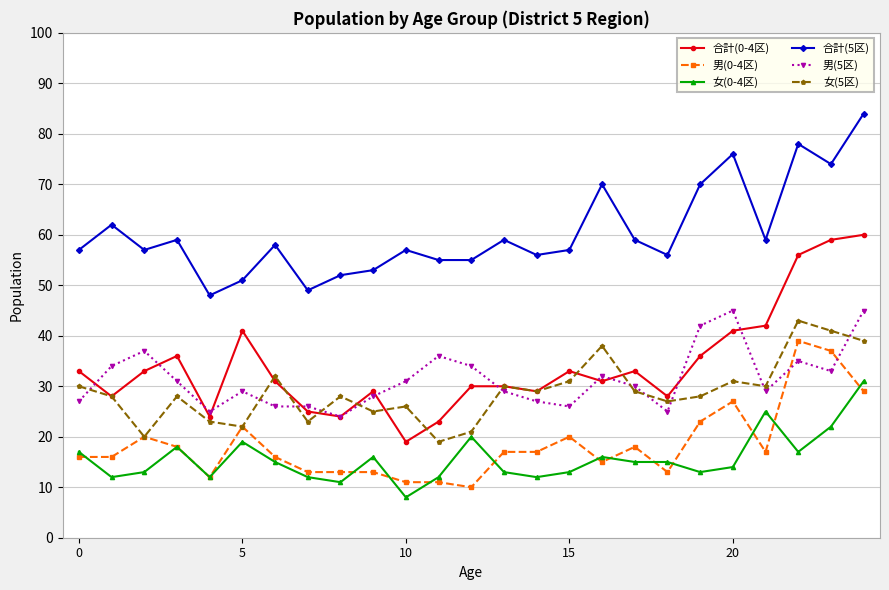

What is the sum of all 男(5区) values?

786